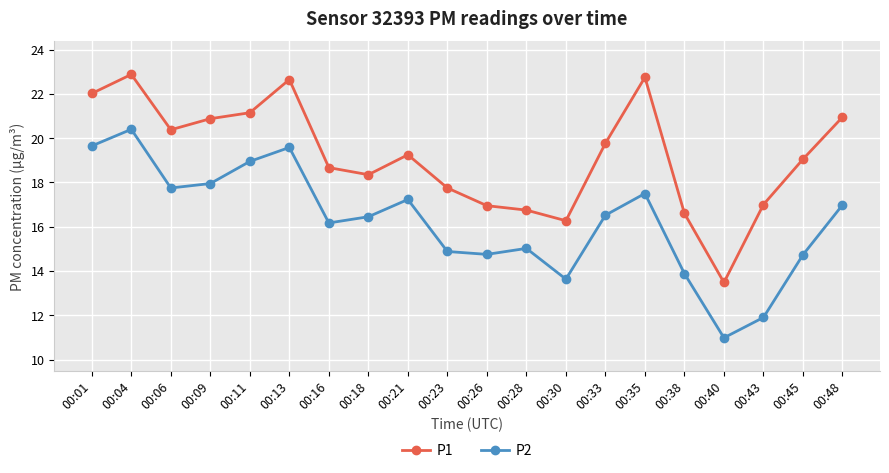

Is it true that P1 equals 16.9 at 00:26?

True